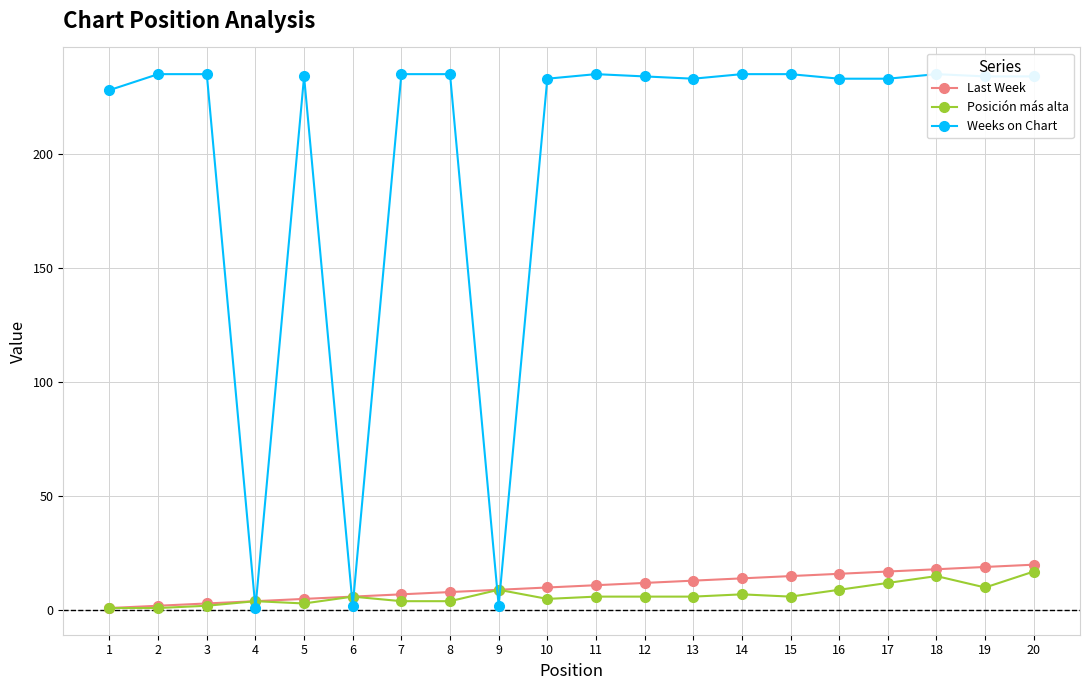

Reading left to right, list all the values displayed in this chart.

Last Week: 1	2	3	4	5	6	7	8	9	10	11	12	13	14	15	16	17	18	19	20
Posición más alta: 1	1	2	4	3	6	4	4	9	5	6	6	6	7	6	9	12	15	10	17
Weeks on Chart: 228	235	235	1	234	2	235	235	2	233	235	234	233	235	235	233	233	235	234	234